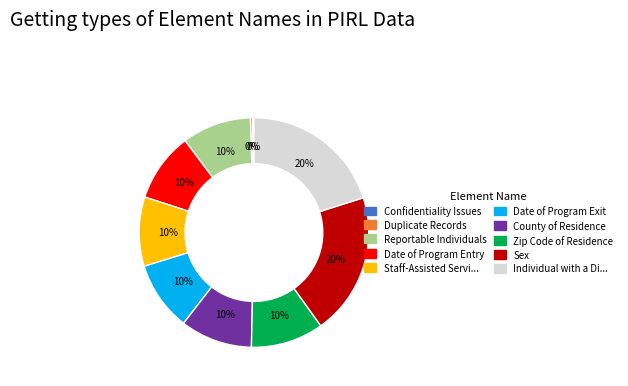

To the nearest percent, what is the difference between the largest and smallest slice percentages?

20%